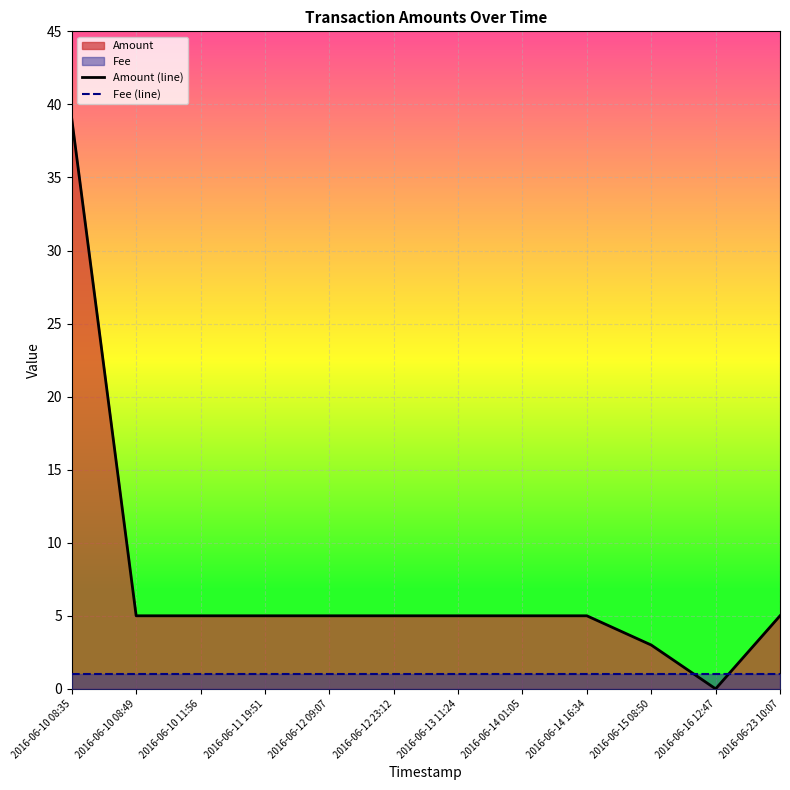

What is the difference between the highest and lowest values at 2016-06-15 08:50?

2